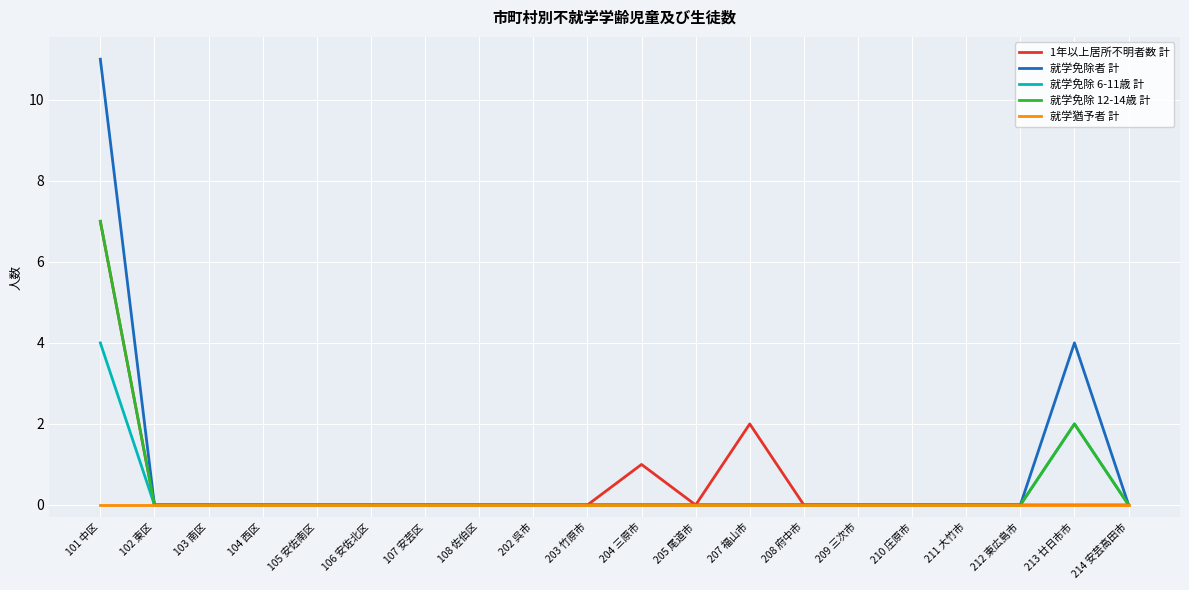

Is it true that 就学免除 6-11歳 計 equals 4 at 101 中区?

True